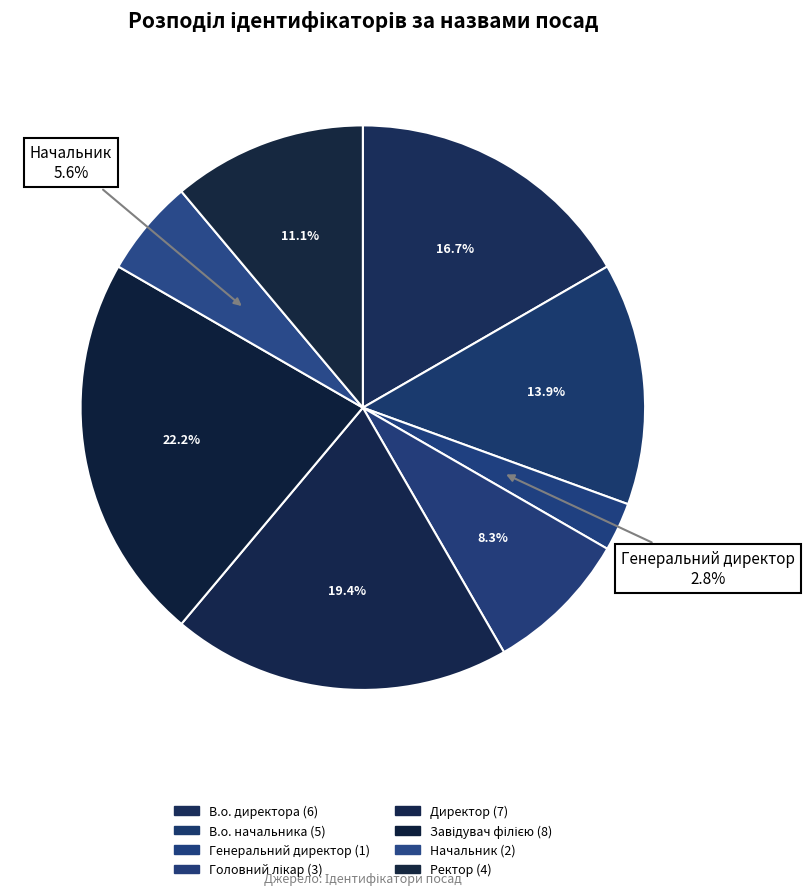

How many slices are in this pie chart?

8